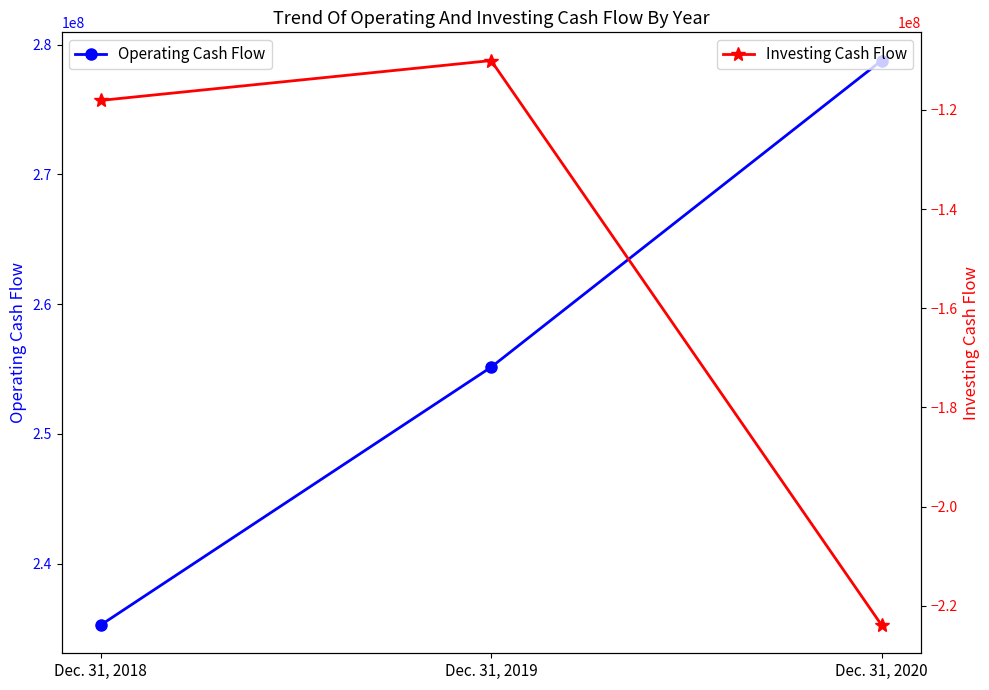

Is the value of Investing Cash Flow at Dec. 31, 2020 greater than the value of Operating Cash Flow at Dec. 31, 2018?

No